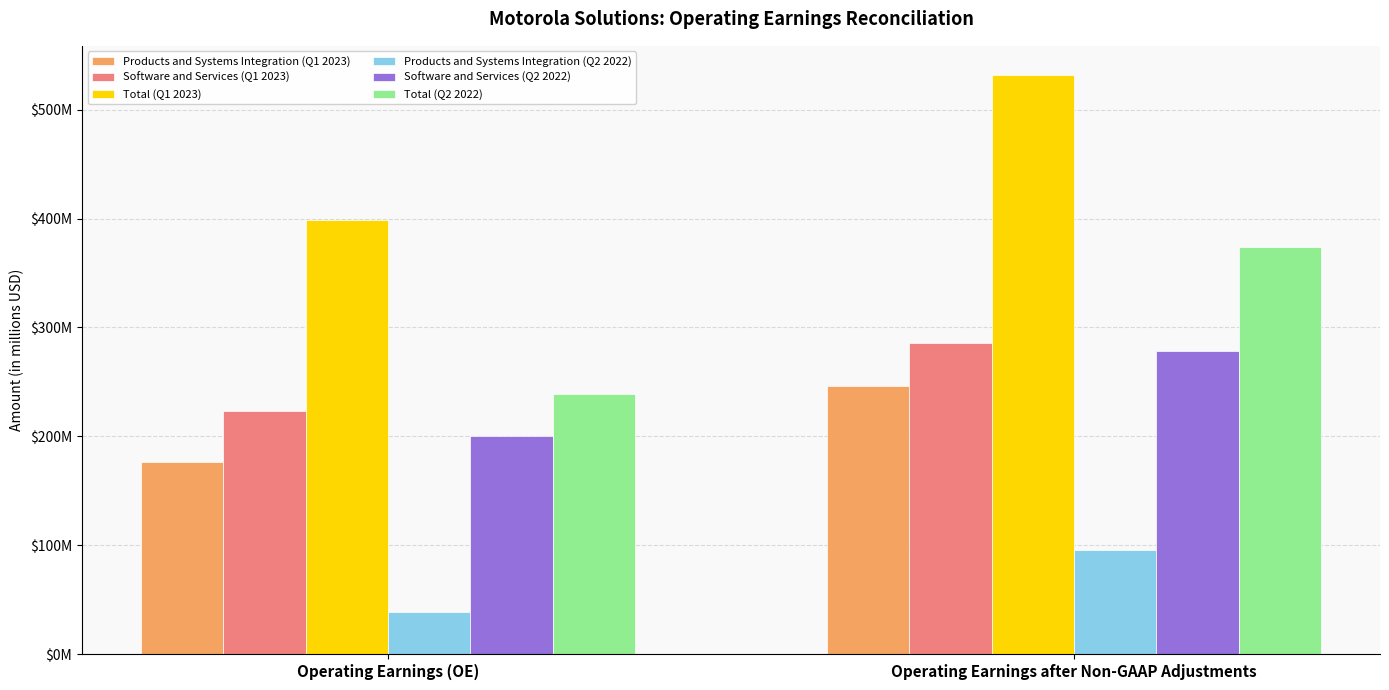

Which series changed the most between Operating Earnings (OE) and Operating Earnings after Non-GAAP Adjustments?

Total (Q2 2022)